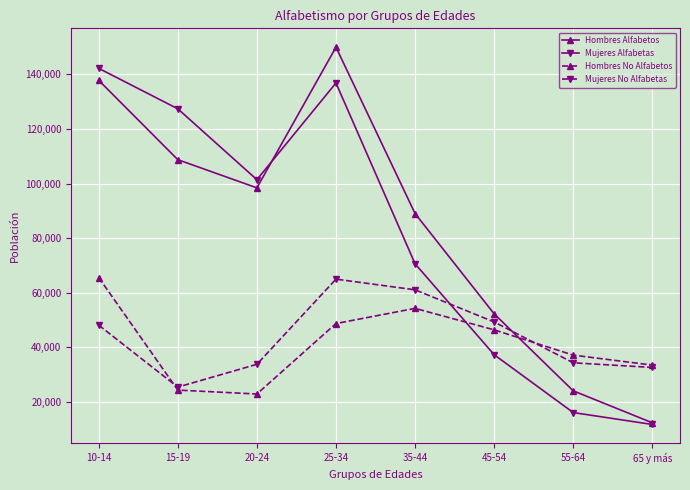

Which series has the widest spread of values?

Hombres Alfabetos